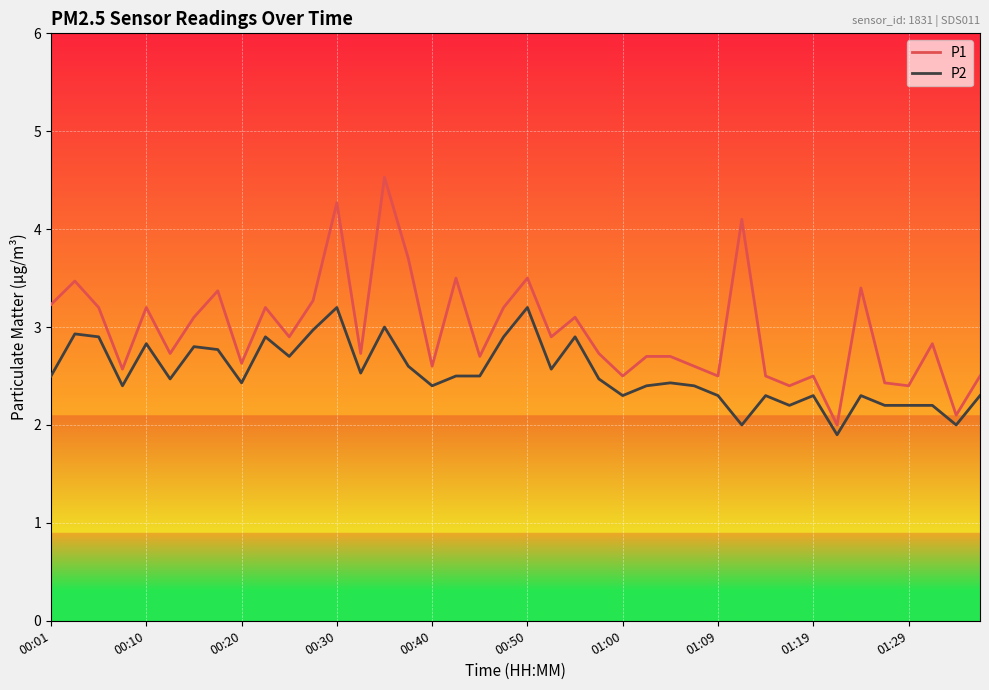

Rank the series by their average value, from highest to lowest.

P1, P2